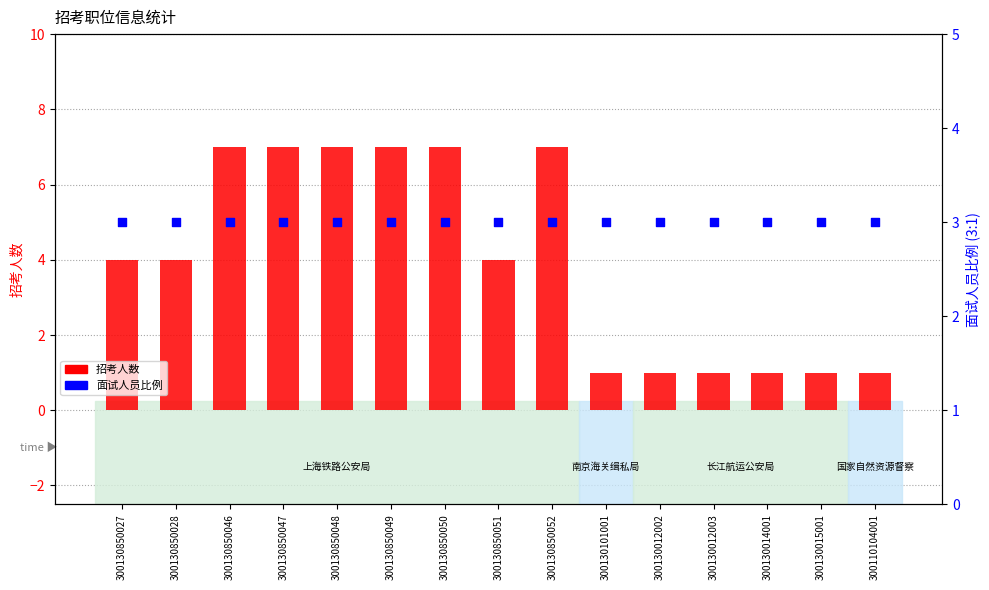

What is the total value across all series at 300130850047?

10